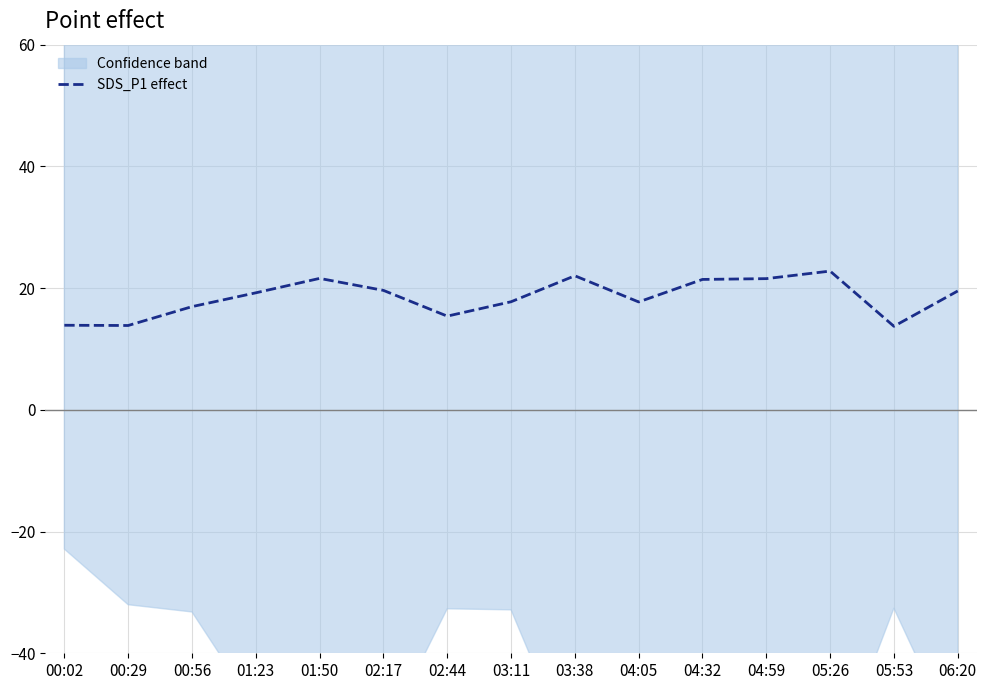

True or false: there are more than 1 points higher than both neighbors.

True